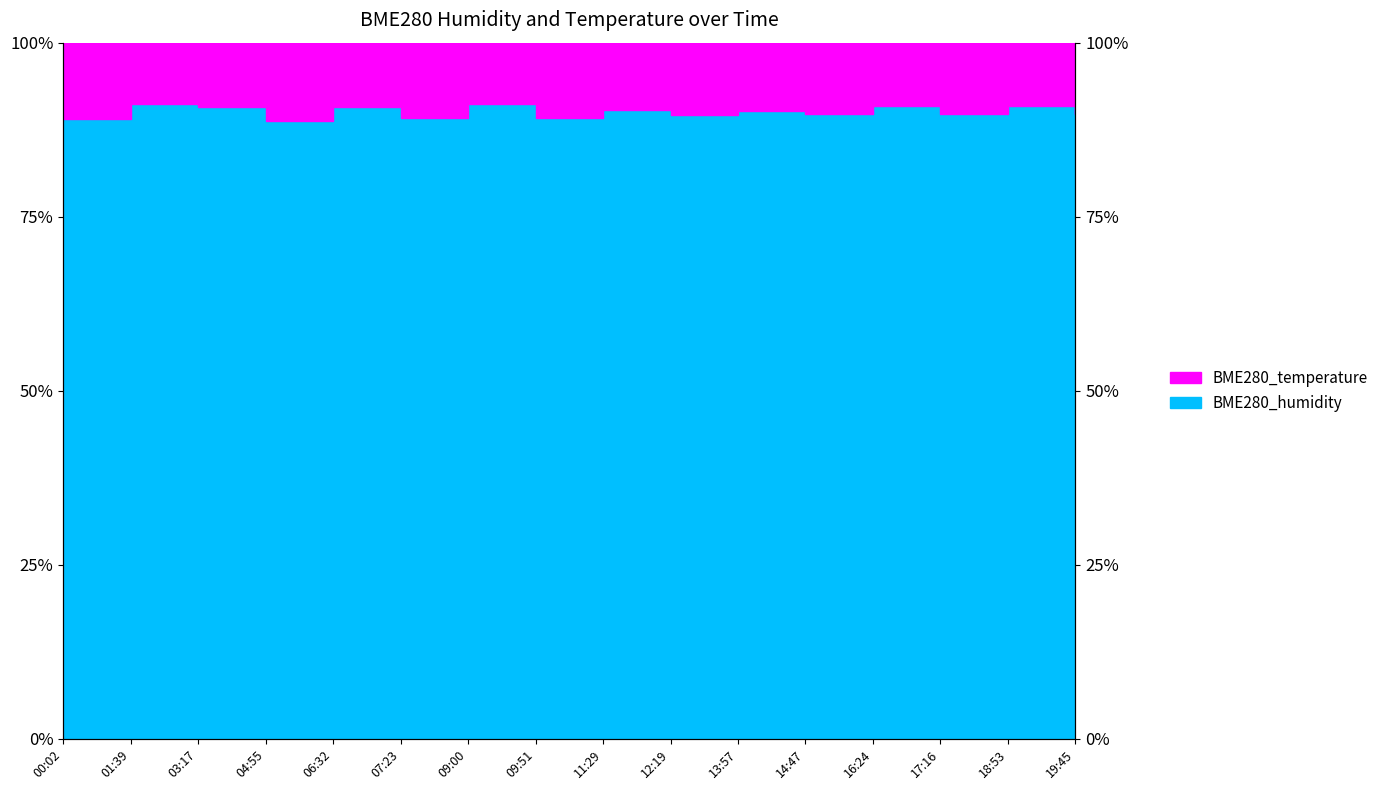

Which category has the lowest value across all series?

04:55